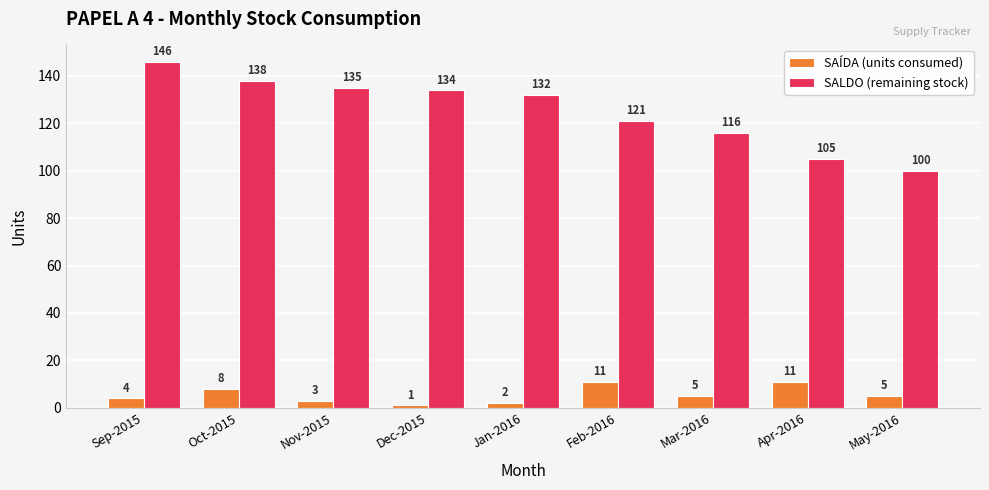

What is the difference between the second highest and second lowest values in the SAÍDA (units consumed) series?

9